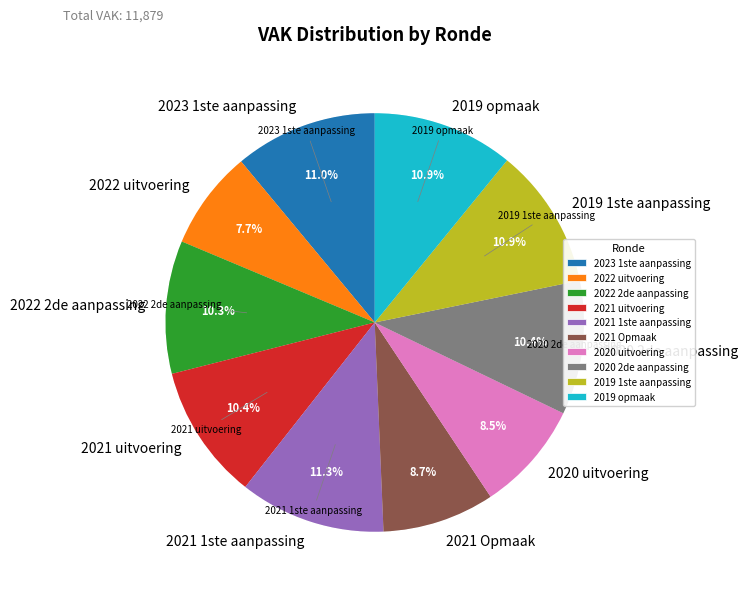

What is the change in value from 2022 uitvoering to 2021 1ste aanpassing?

+431